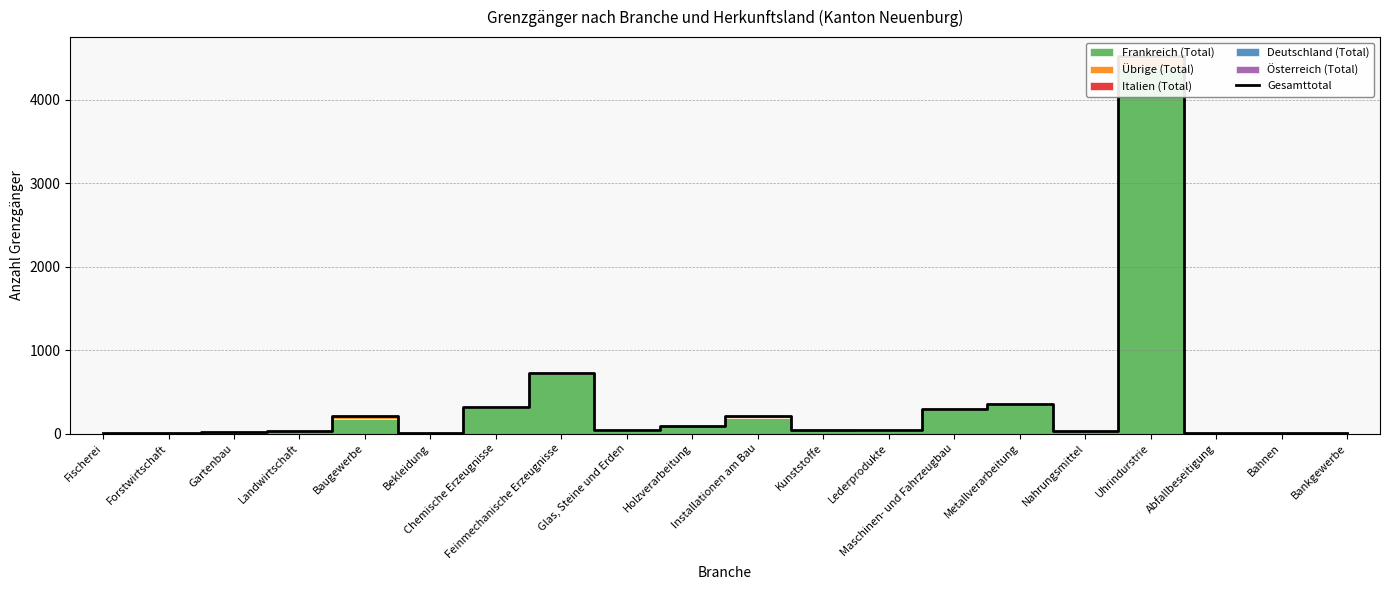

What is the maximum value shown in the chart?

4524